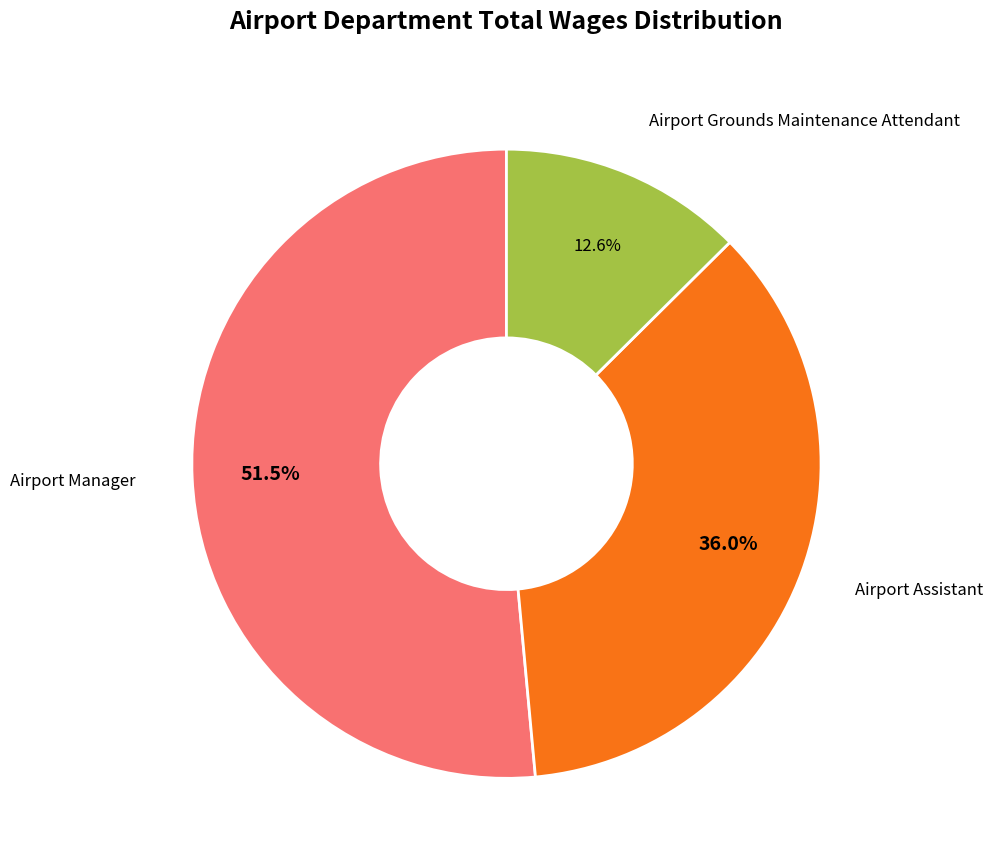

What percentage is the Airport Assistant slice, to the nearest percent?

36%